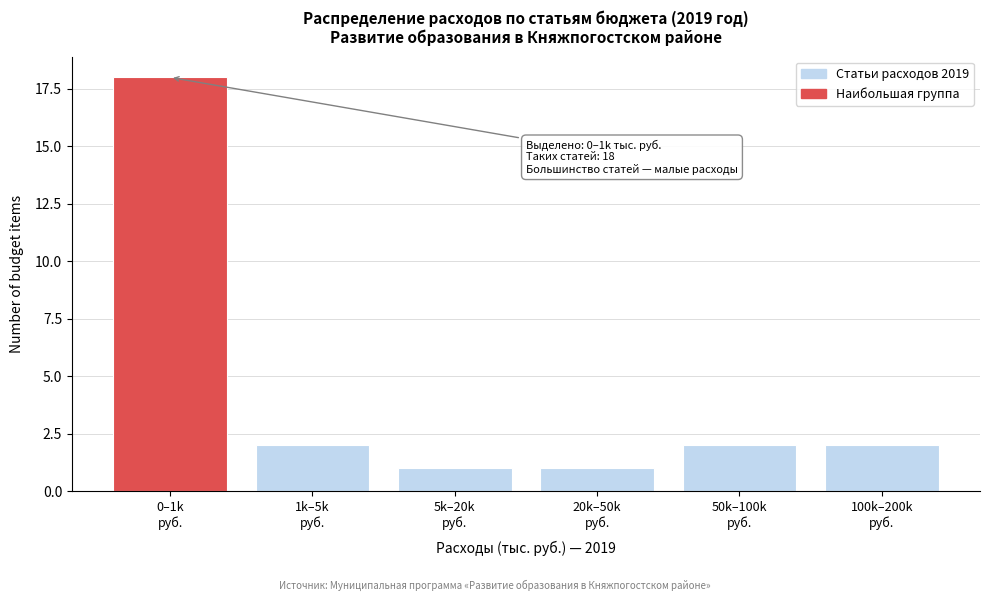

Reading left to right, list all the values displayed in this chart.

18	2	1	1	2	2